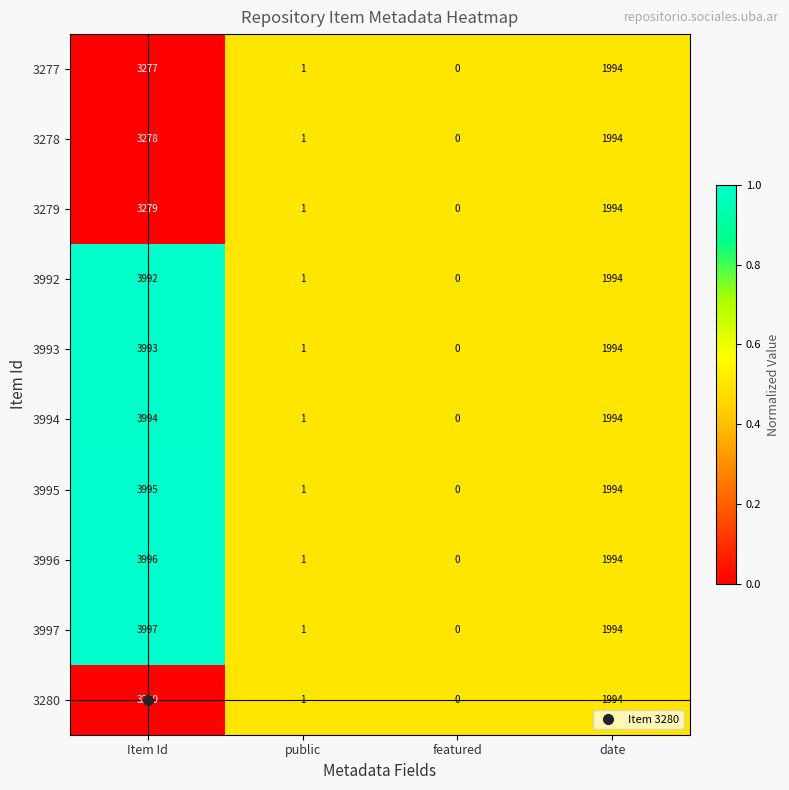

Which category has the highest value in the 3279 series?

Item Id